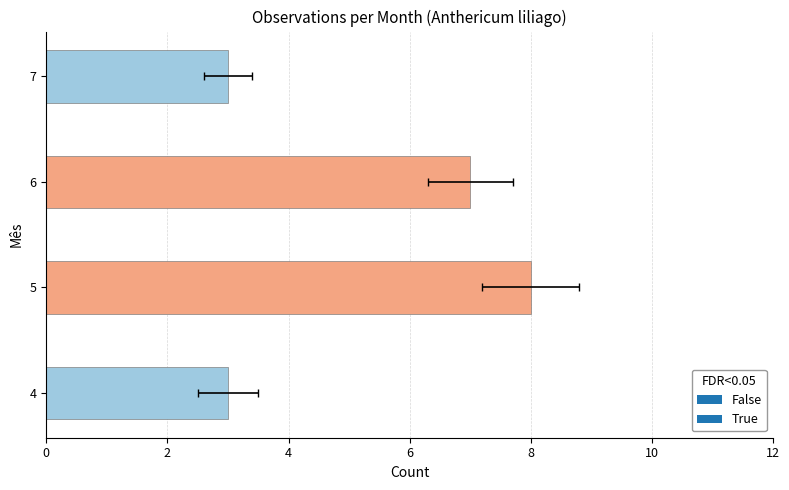

The value of False at 7 is 3. True or false?

False